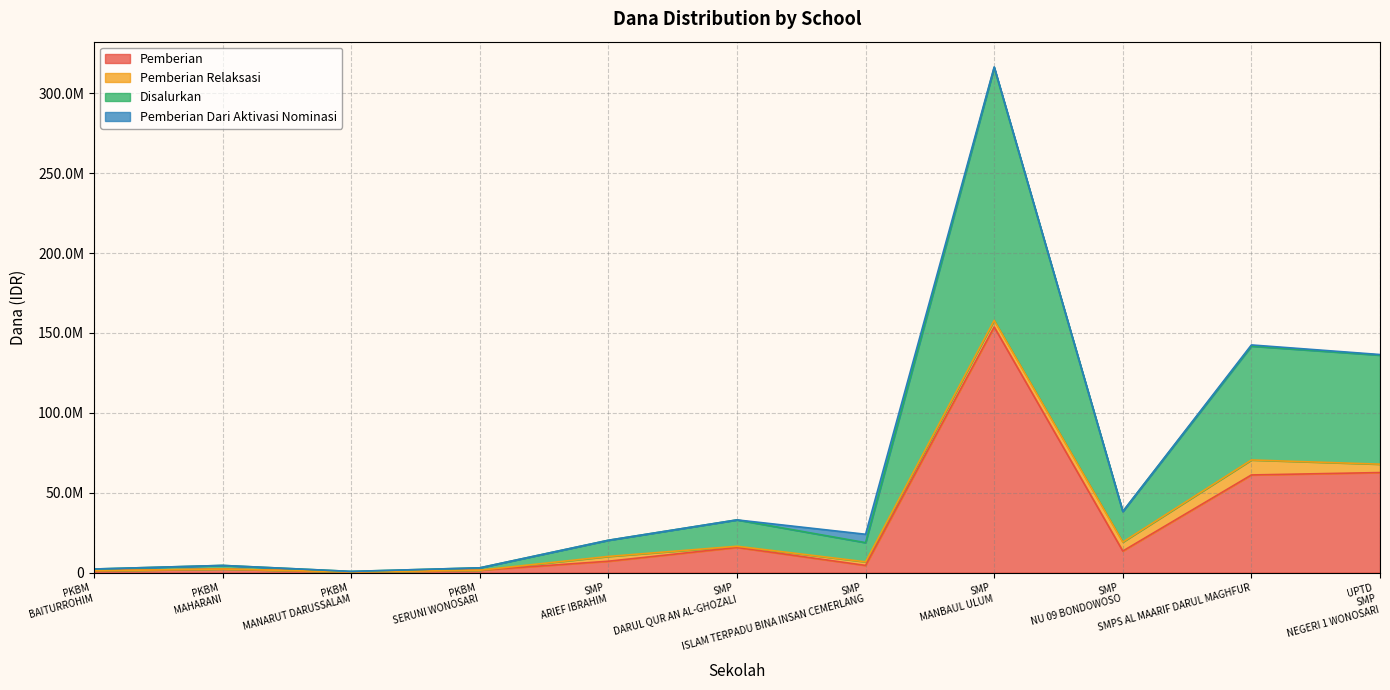

What are all the series names shown in the legend?

Pemberian, Pemberian Relaksasi, Disalurkan, Pemberian Dari Aktivasi Nominasi